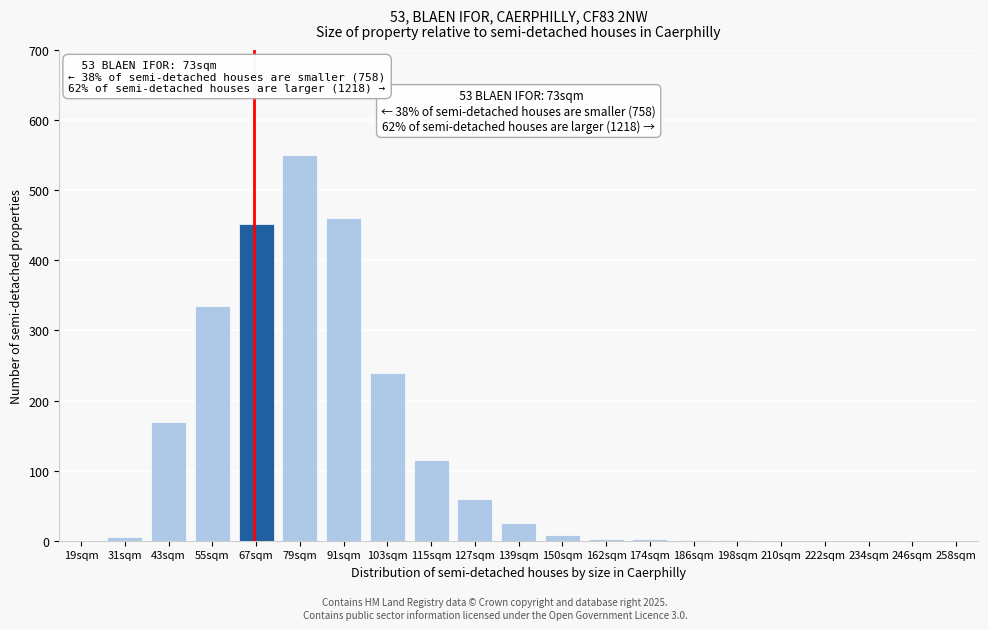

True or false: the data shows 60 at 127sqm.

True